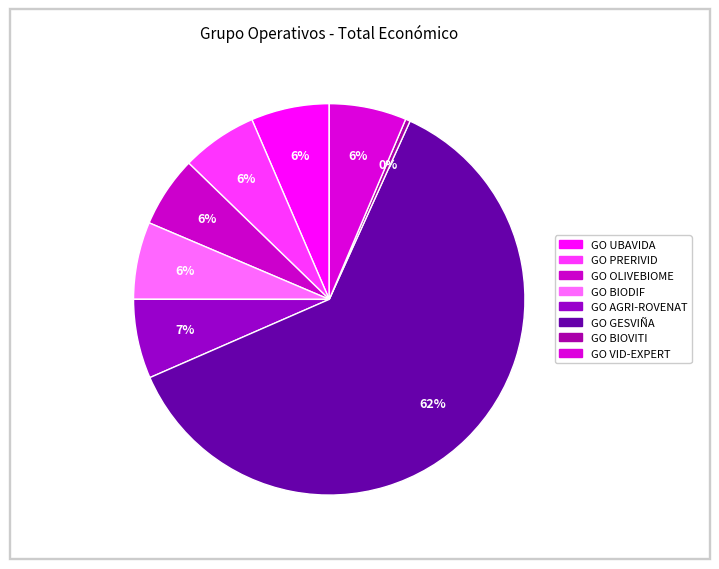

How many segments does this pie chart have?

8